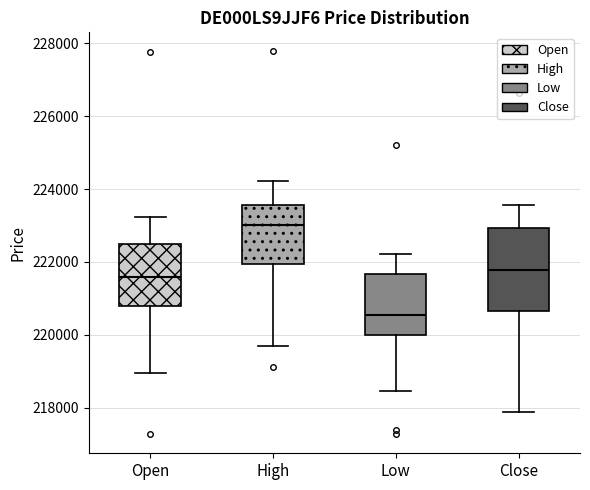

Which box's median line is the highest?

High